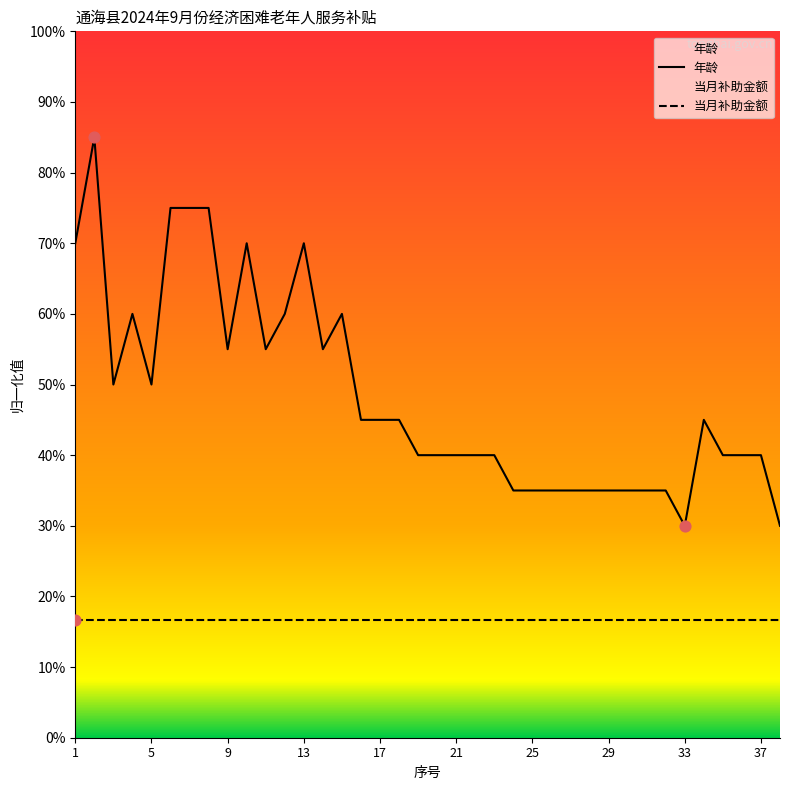

What is the ratio of the value at 17 to the value at 11?

0.8